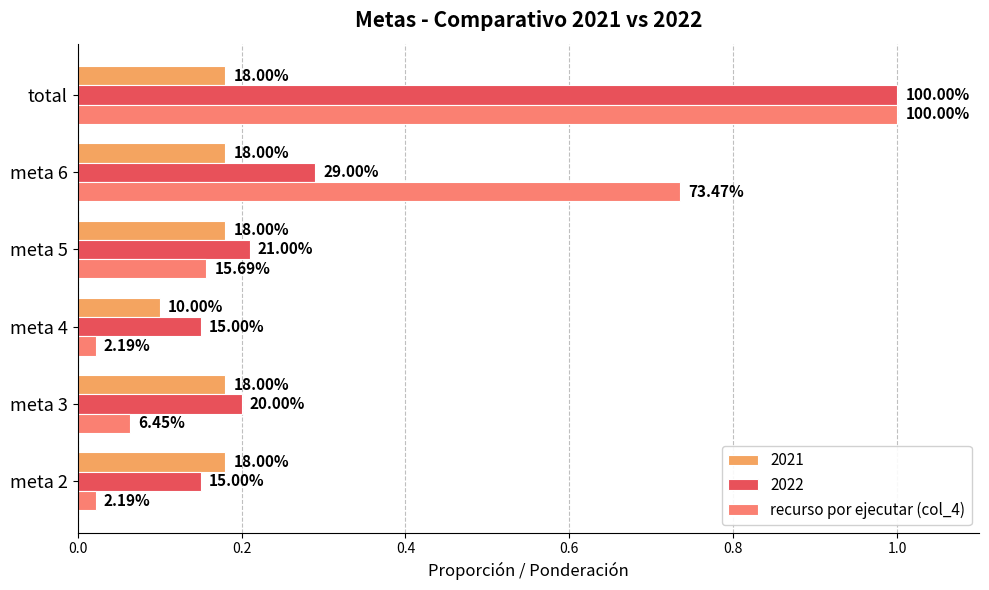

What is the maximum value shown in the chart?

1.0